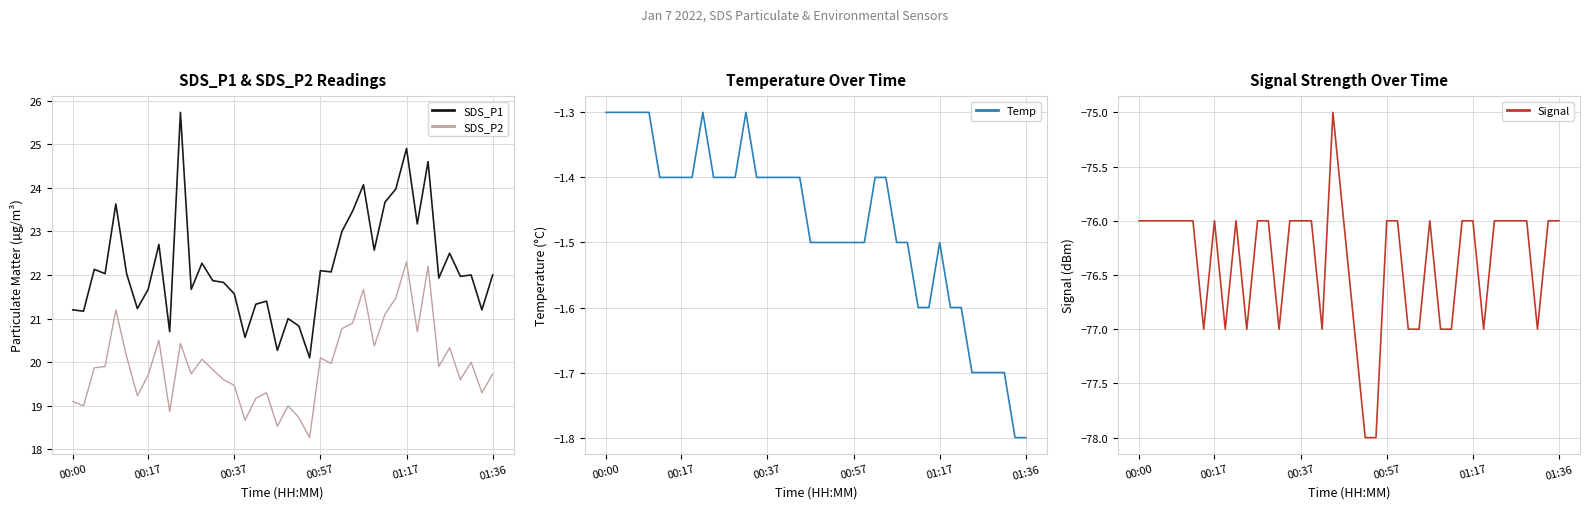

What is the value of the SDS_P2 point at the 28th from the left?

21.7